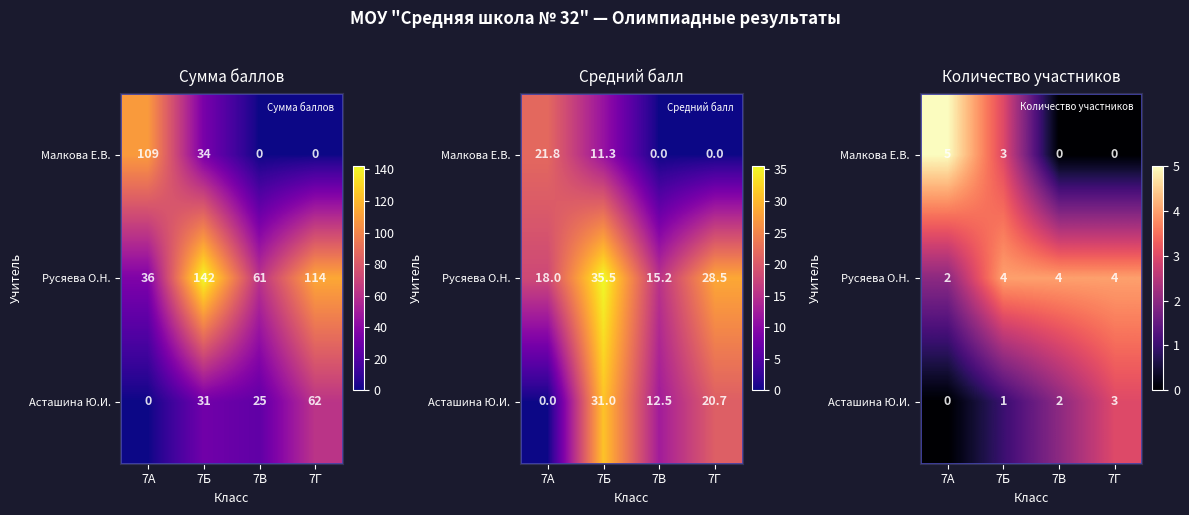

What is the approximate value of Русяева О.Н. at 7Г?

4